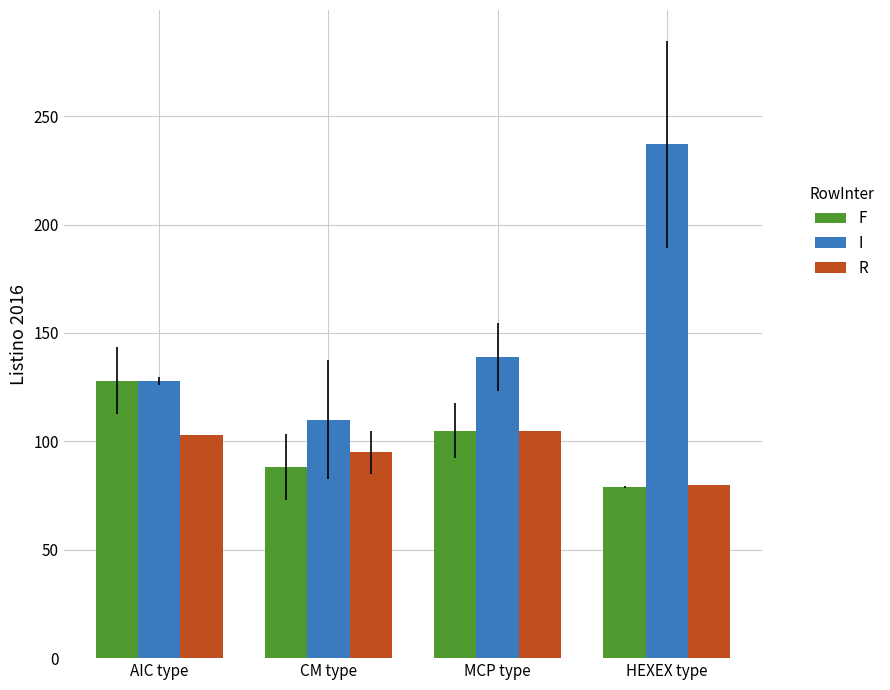

What is the sum of the R values at AIC type and HEXEX type?

183